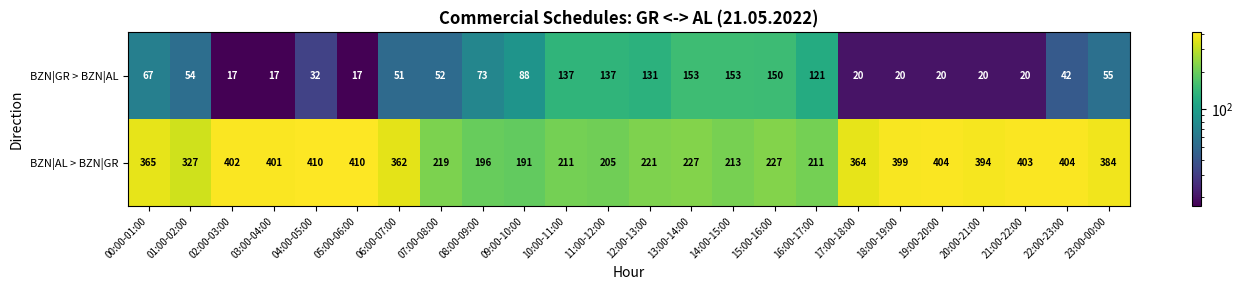

What is the total value across all series at 19:00-20:00?

424